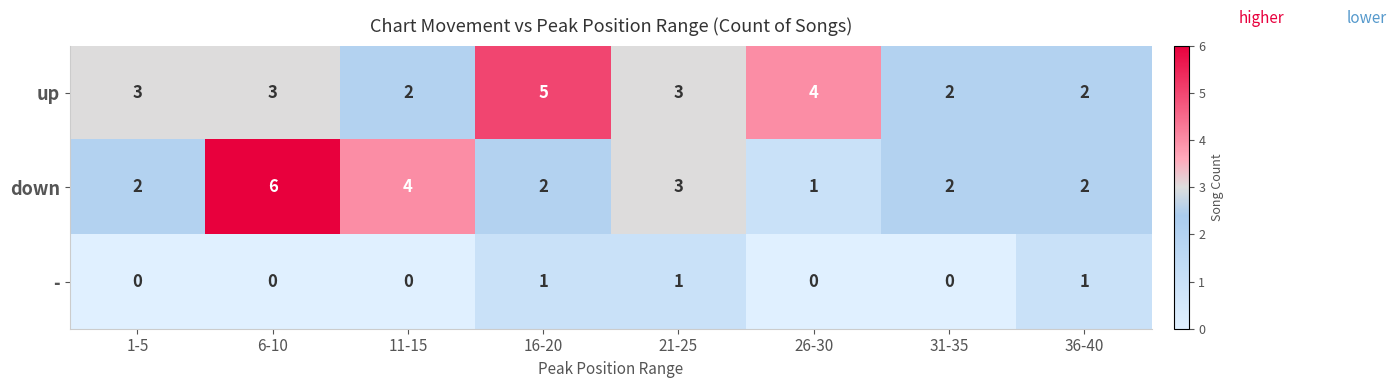

How many series are shown in this chart?

3